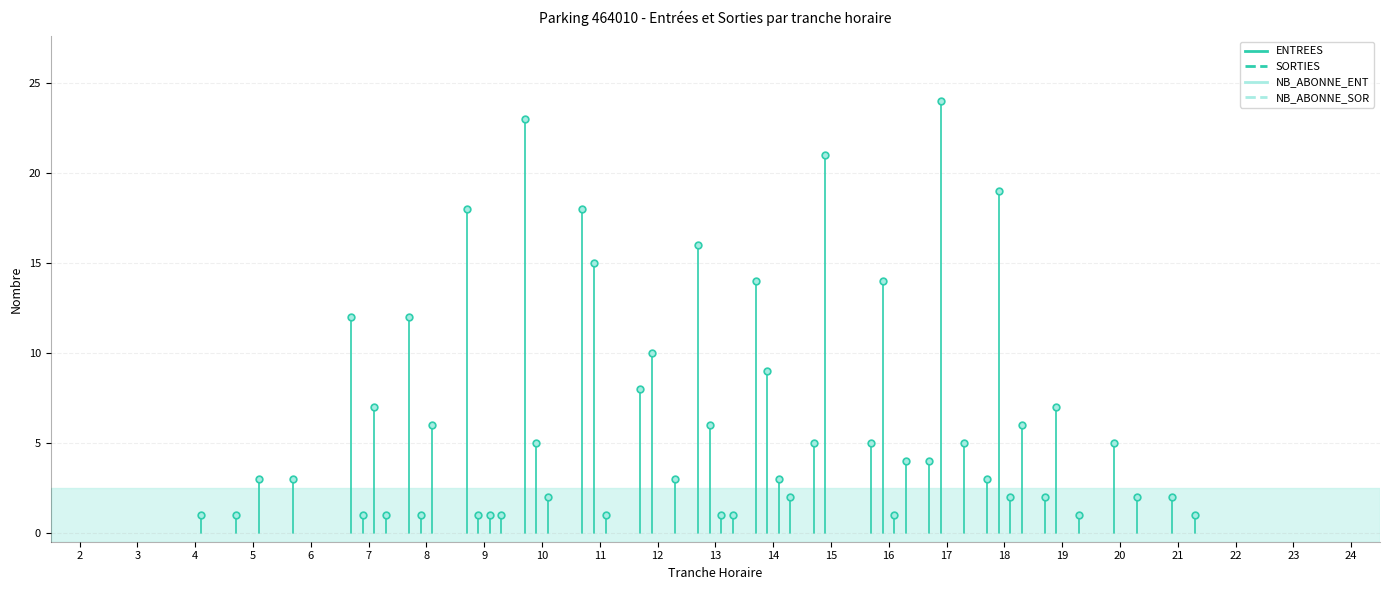

How many interior local valleys does the ENTREES series have?

1